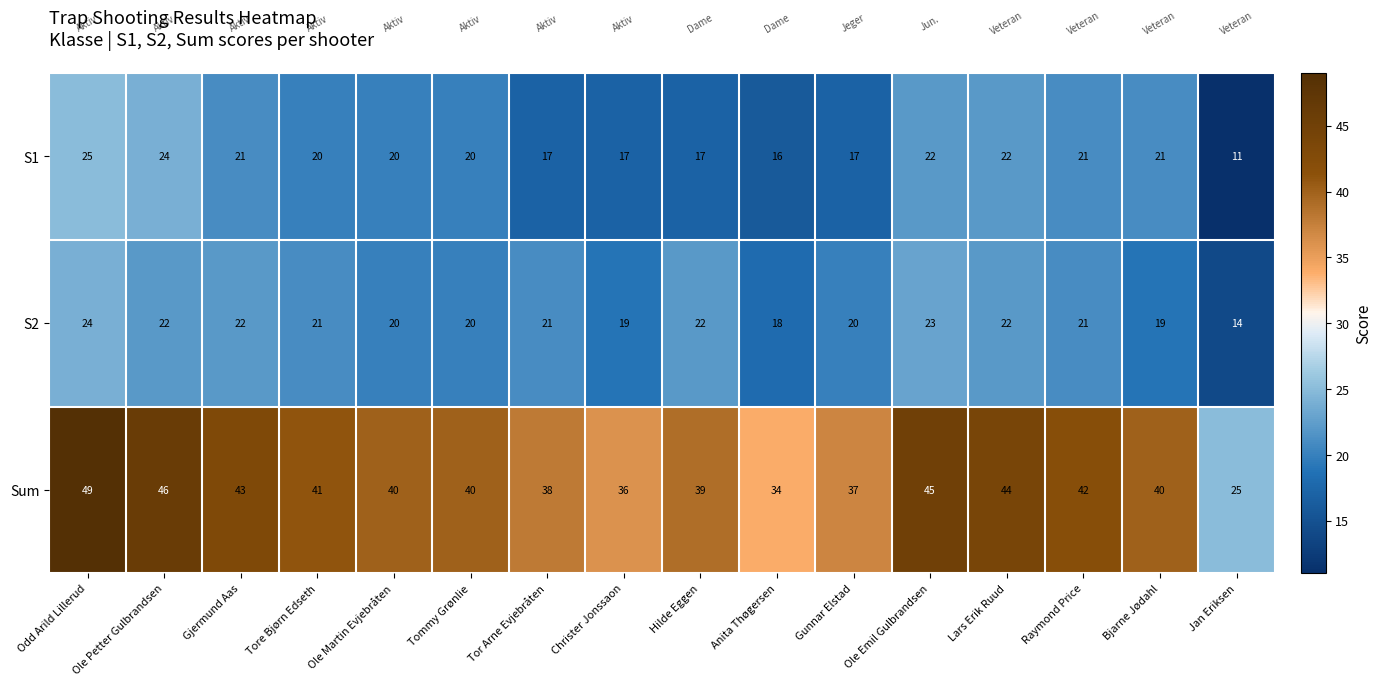

Which series changed the most between Ole Emil Gulbrandsen and Raymond Price?

Sum